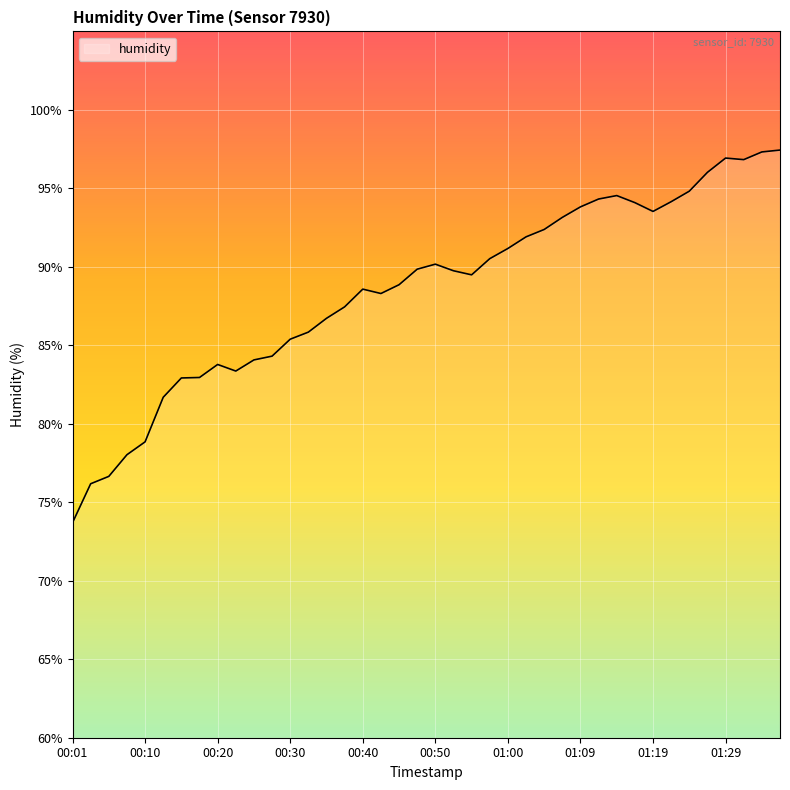

What is the maximum value shown in the chart?

97.4